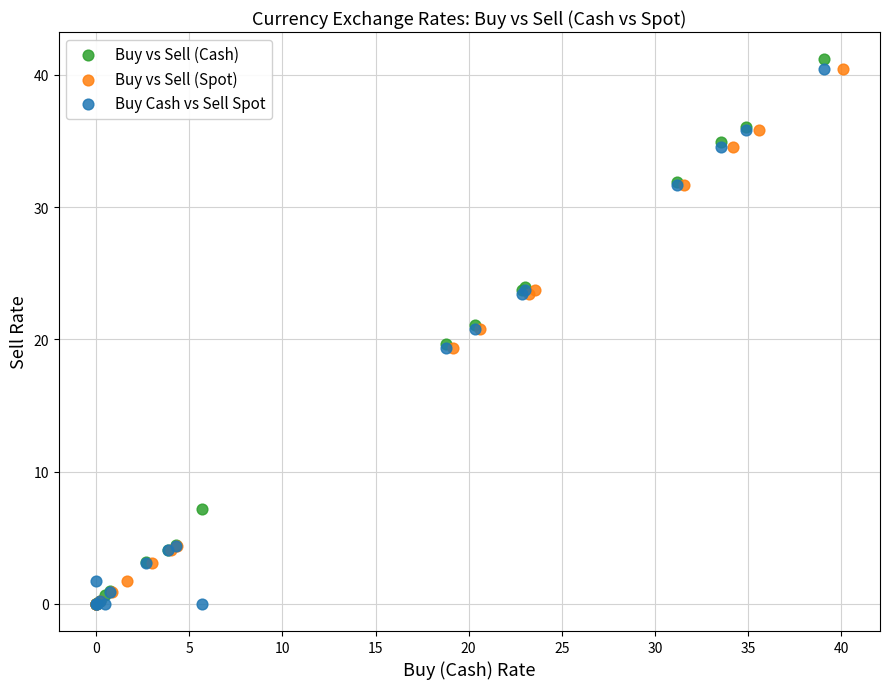

Which series has the largest Y range (max minus min)?

Buy vs Sell (Cash)